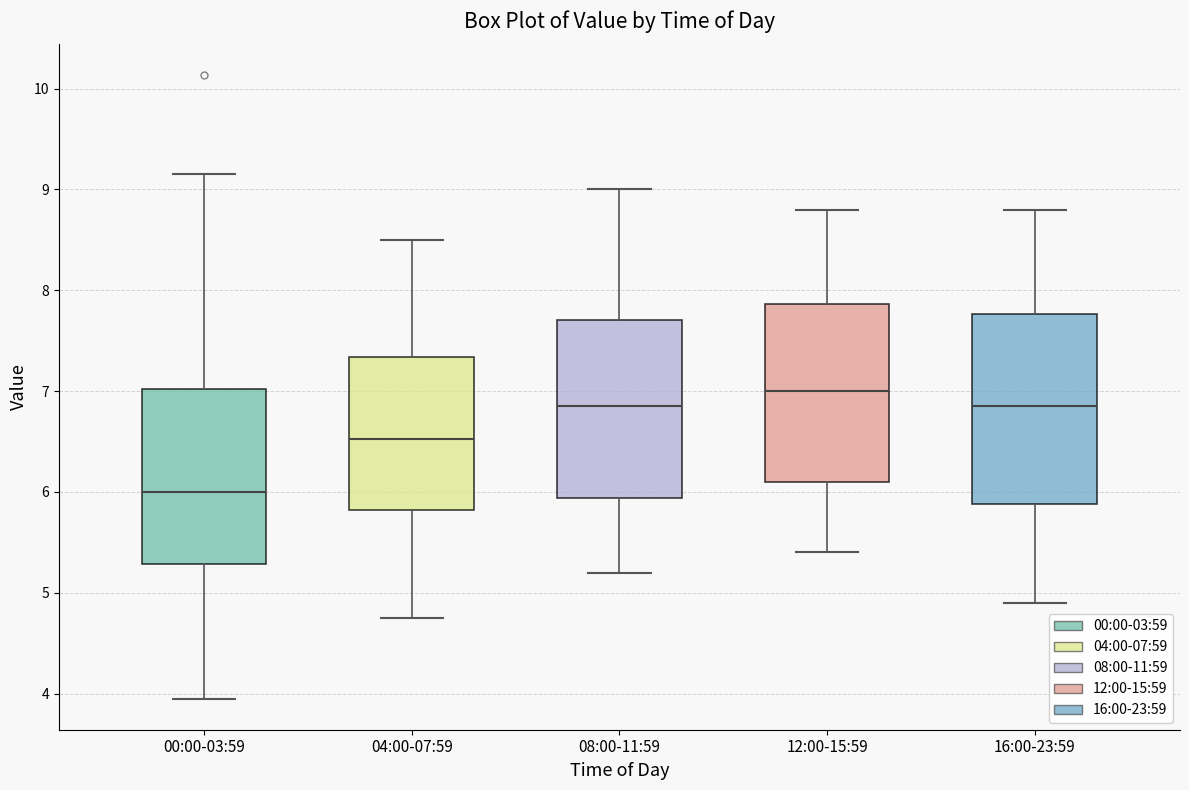

Which box's median line is the highest?

12:00-15:59